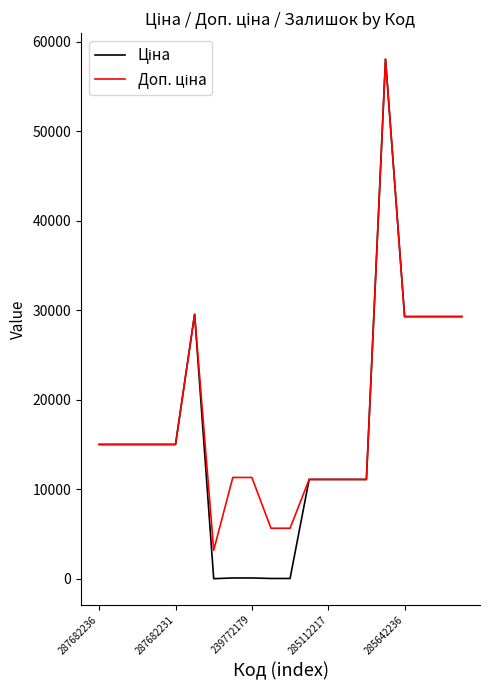

What is the greatest value displayed?

58037.0